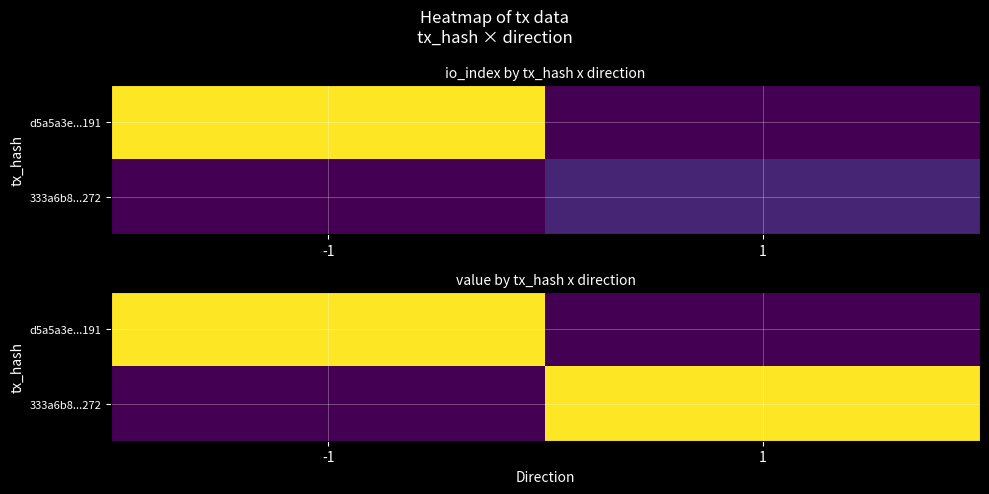

List the series in order of their peak value, highest first.

d5a5a3e...191, 333a6b8...272